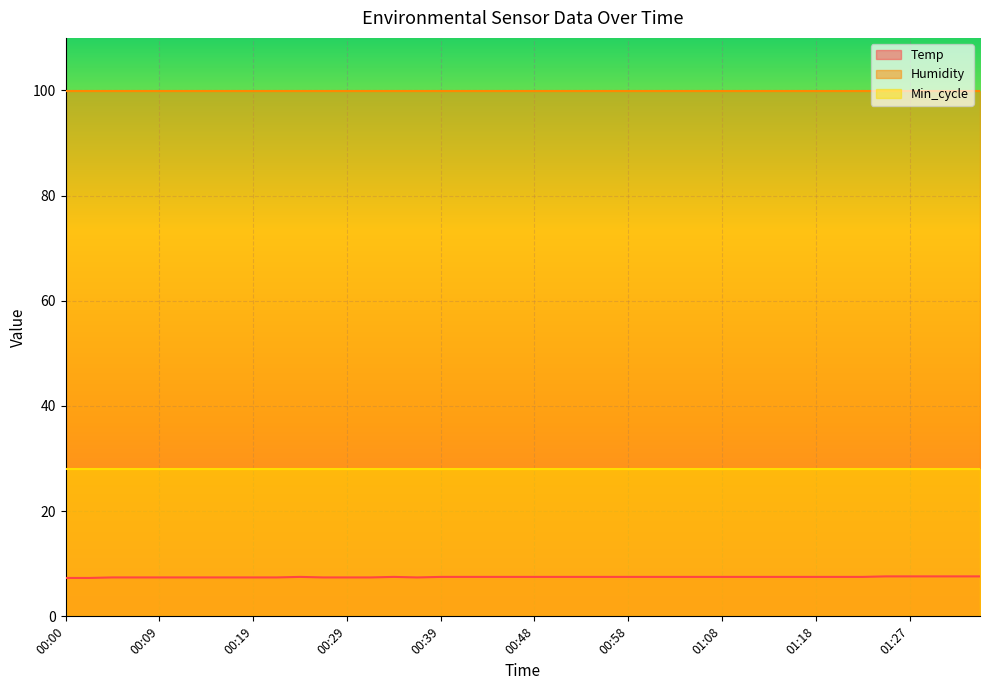

What is the value of the Temp point at the 27th from the left?

7.5